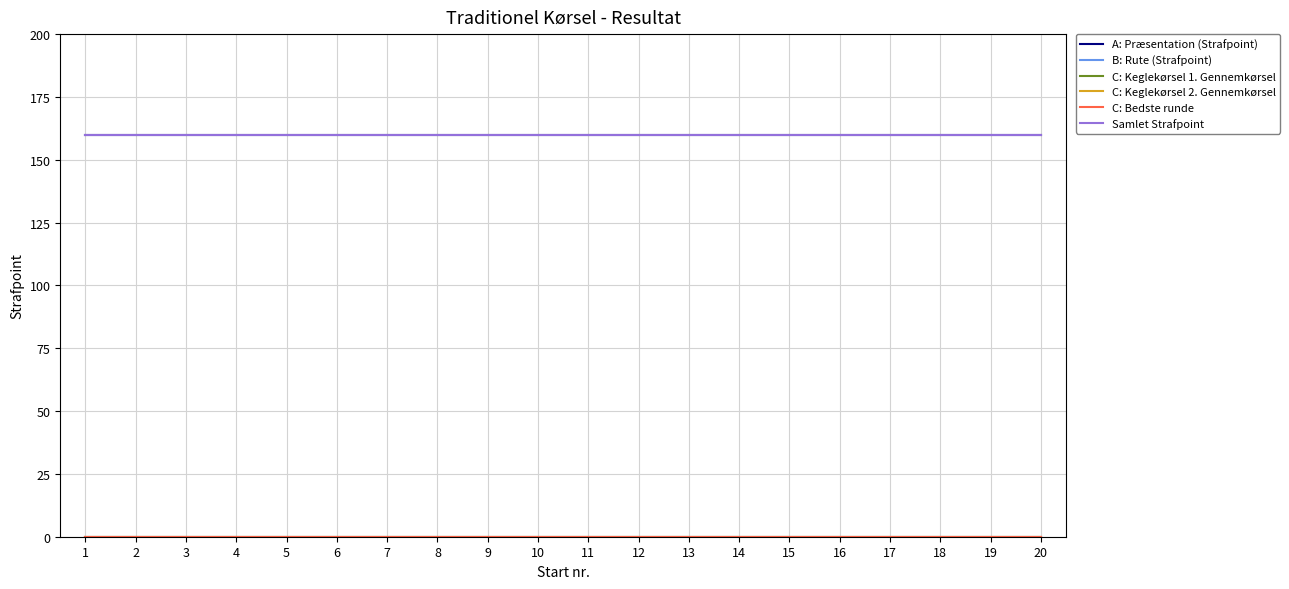

True or false: B: Rute (Strafpoint) and C: Keglekørsel 2. Gennemkørsel intersect in this chart.

False